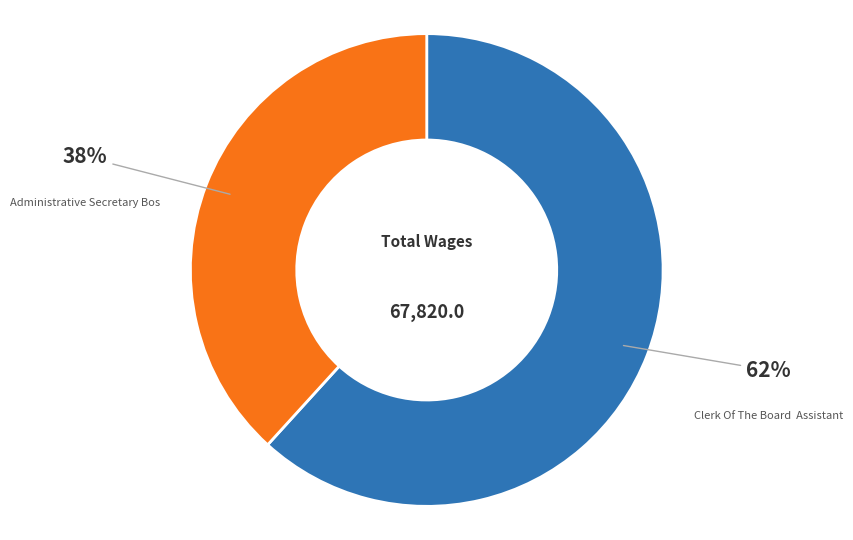

Does any single category account for the majority?

Yes